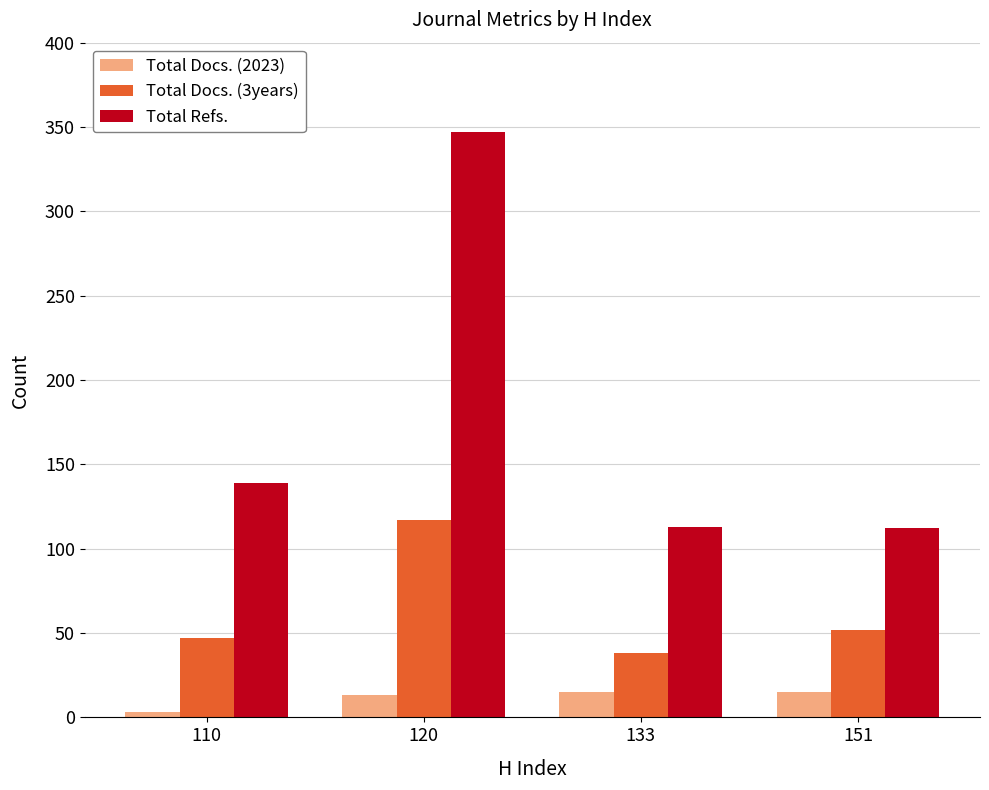

How many bars are there in total?

12